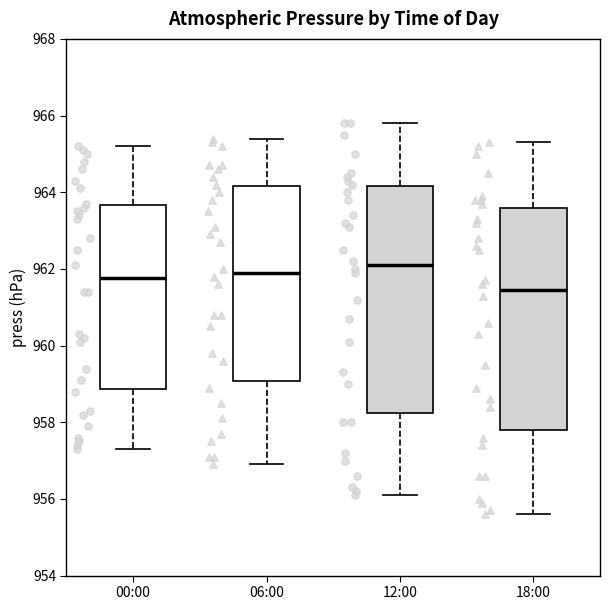

Reading left to right, read every box against the y-axis: the position of its median line, the range the box covers, and the ends of its whiskers. The values are not printed on the chart, so give them approximately, as read against the axis.

00:00: median 961.8, box 958.8 to 963.6, whiskers 957.4 to 965.2
06:00: median 962.0, box 959.0 to 964.2, whiskers 957.0 to 965.4
12:00: median 962.2, box 958.2 to 964.2, whiskers 956.2 to 965.8
18:00: median 961.4, box 957.8 to 963.6, whiskers 955.6 to 965.4